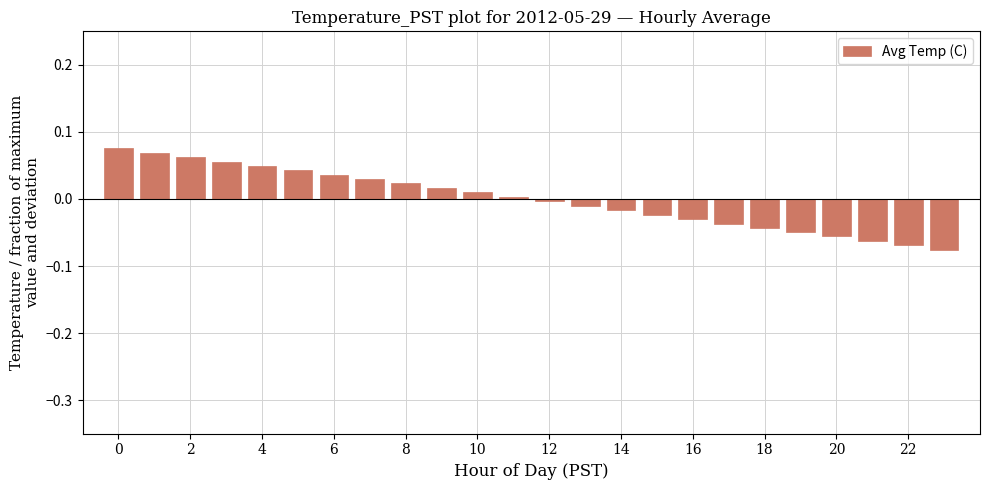

The chart shows a value of 0.1 at 6. True or false?

False